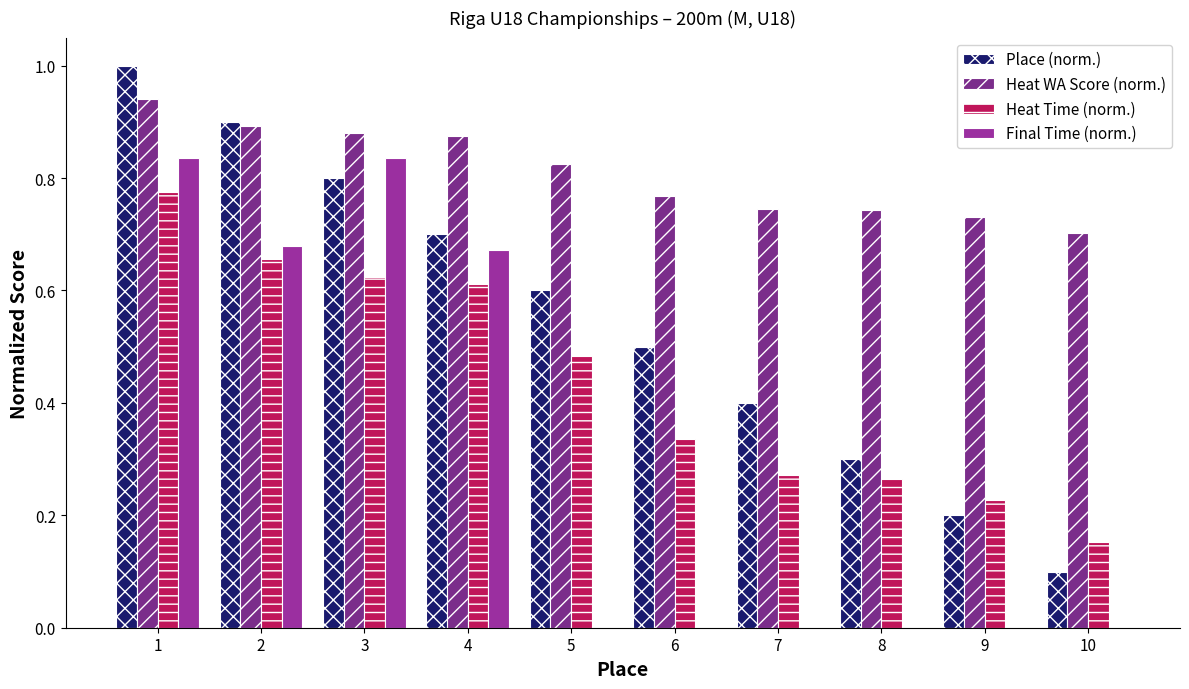

What is the approximate value of Final Time (norm.) at 1?

0.8